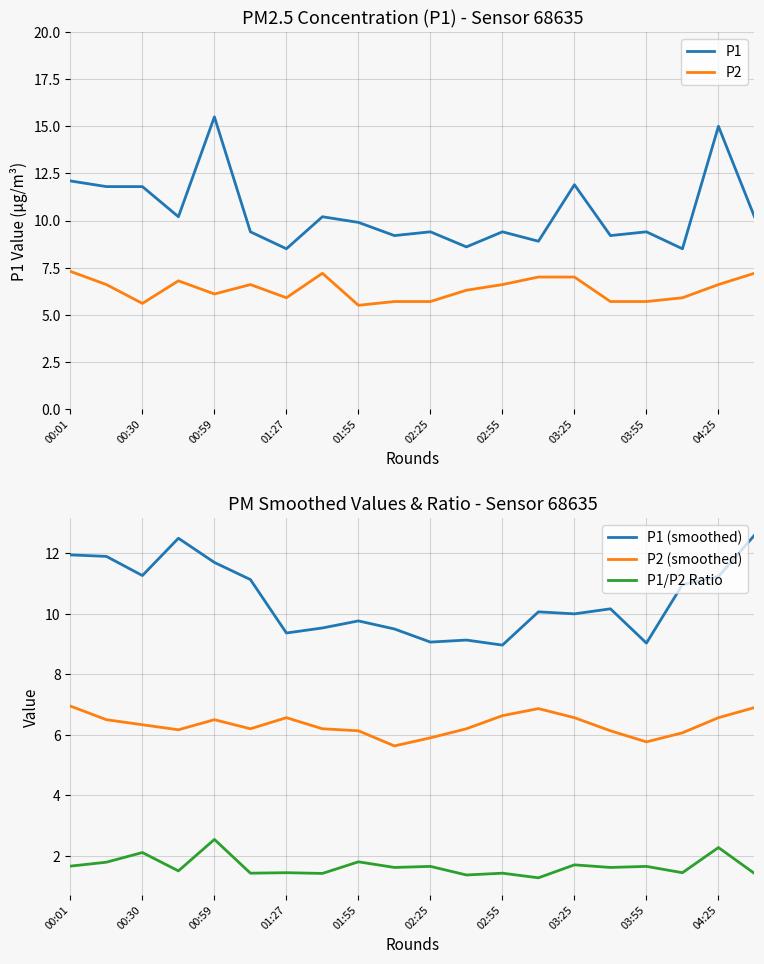

The P2 (smoothed) series shows 6.6 at 04:25. True or false?

True